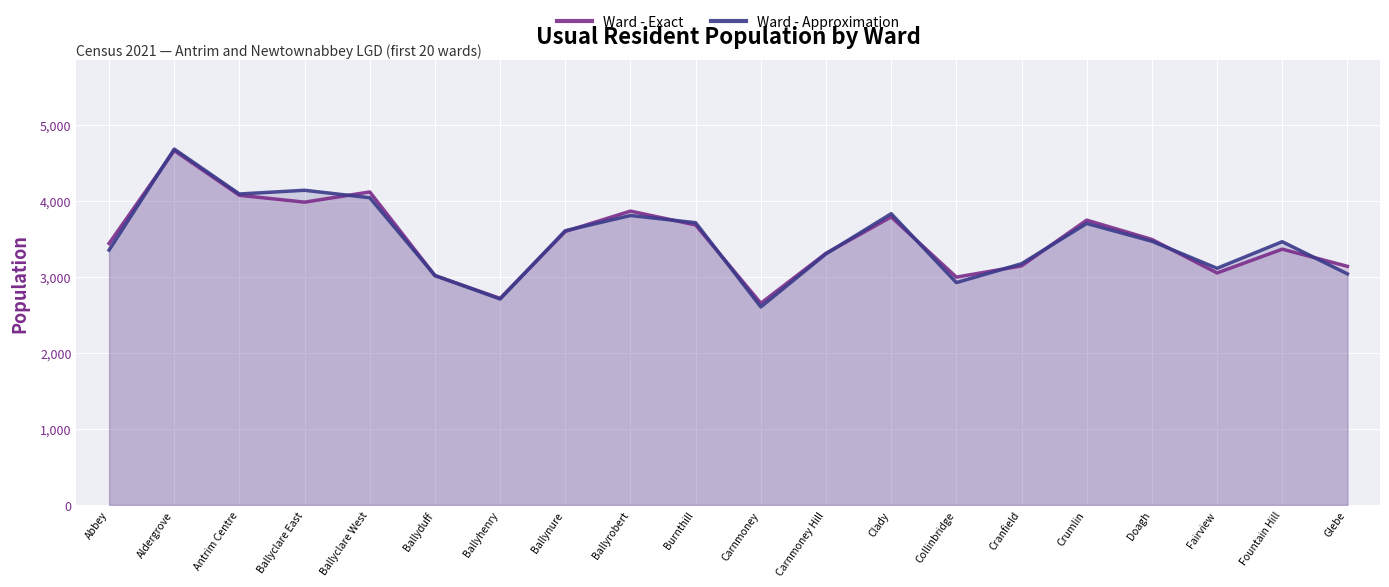

What is the value of the Ward - Approximation point at the 6th from the left?

3020